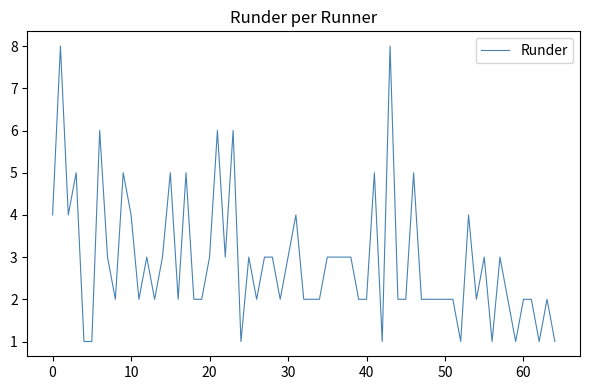

What is the difference between the maximum and minimum values?

7